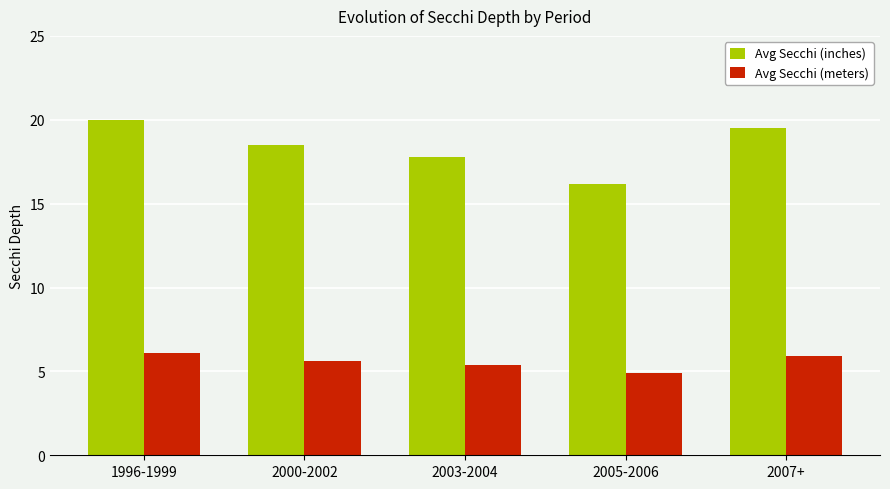

How many series are shown in this chart?

2